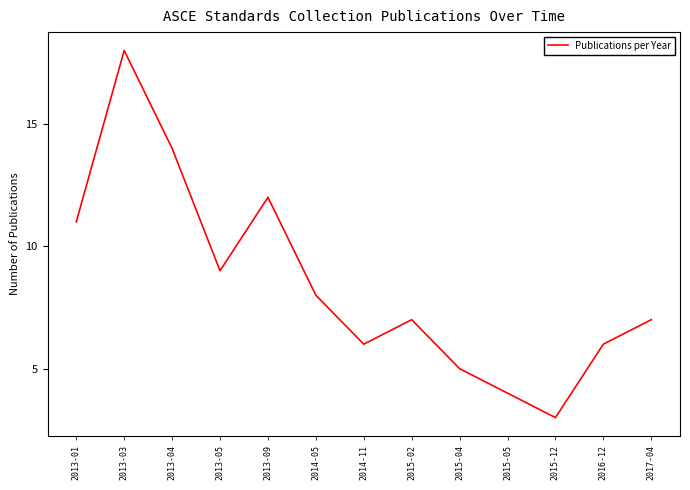

What is the average value?

8